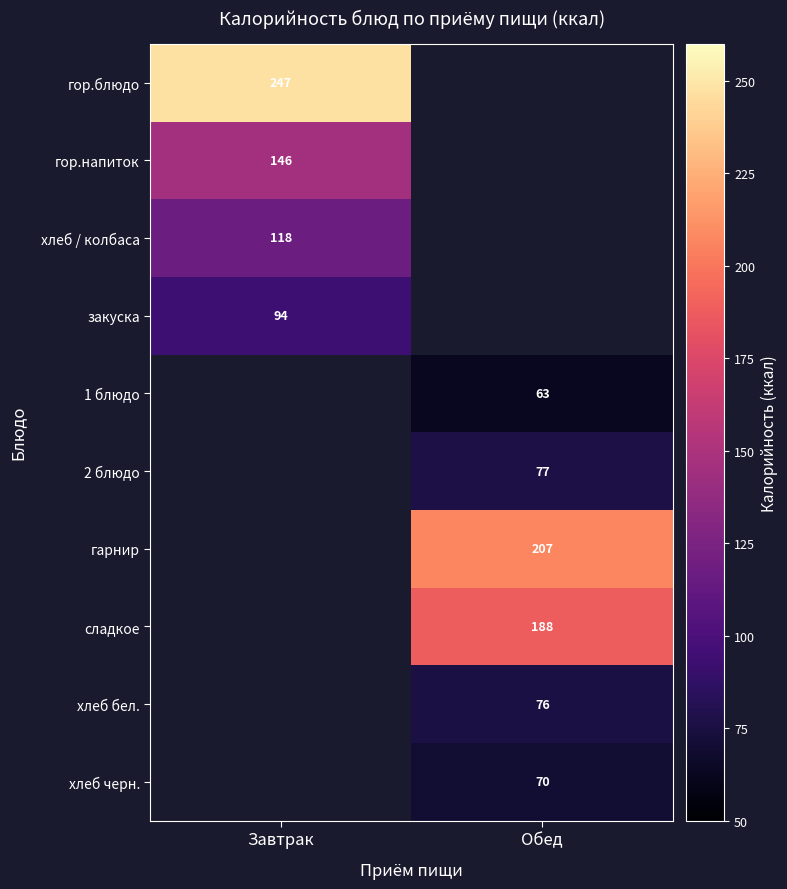

Is the value of гор.напиток at Завтрак greater than the value of 2 блюдо at Обед?

Yes